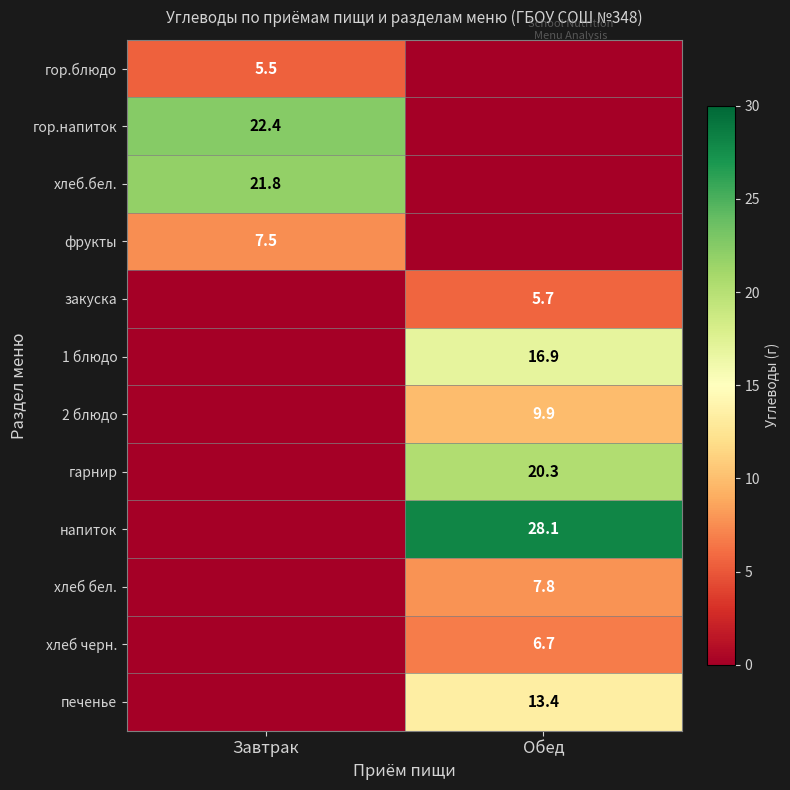

True or false: гор.напиток has a value of 34.6 at Завтрак.

False